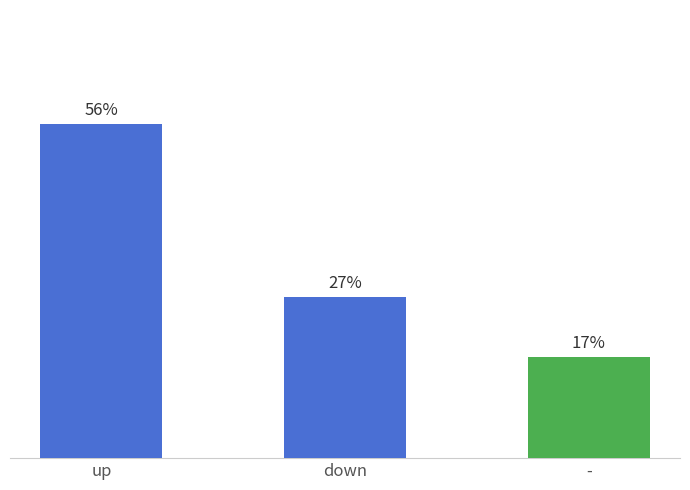

List the labels in order of value, largest first.

up, down, -